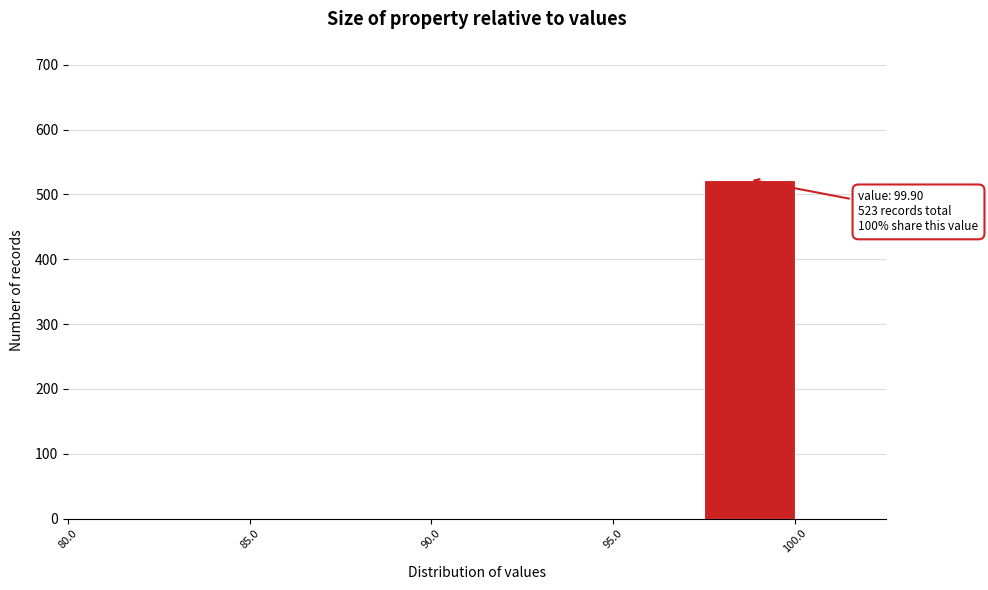

Which range on the x-axis has the tallest bar?

97.5 to 100.0